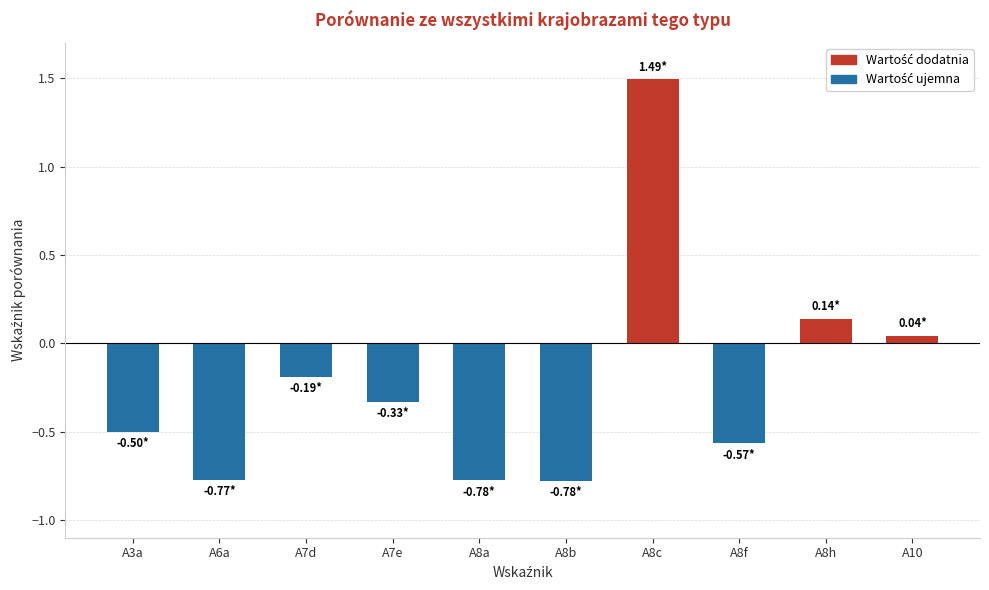

Where does the data first go above 0?

A8c